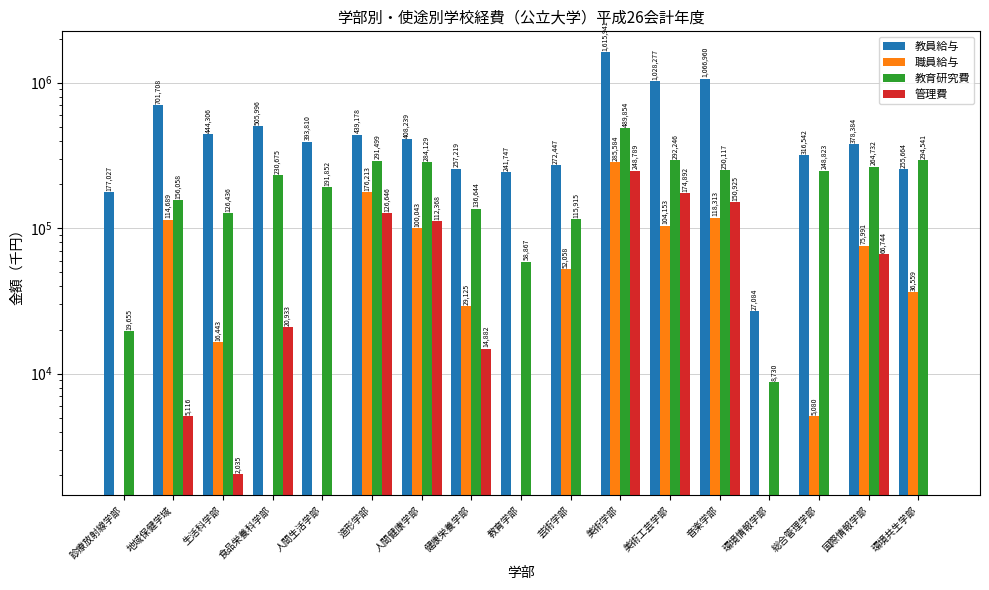

Which series changed the most between 食品栄養科学部 and 造形学部?

職員給与